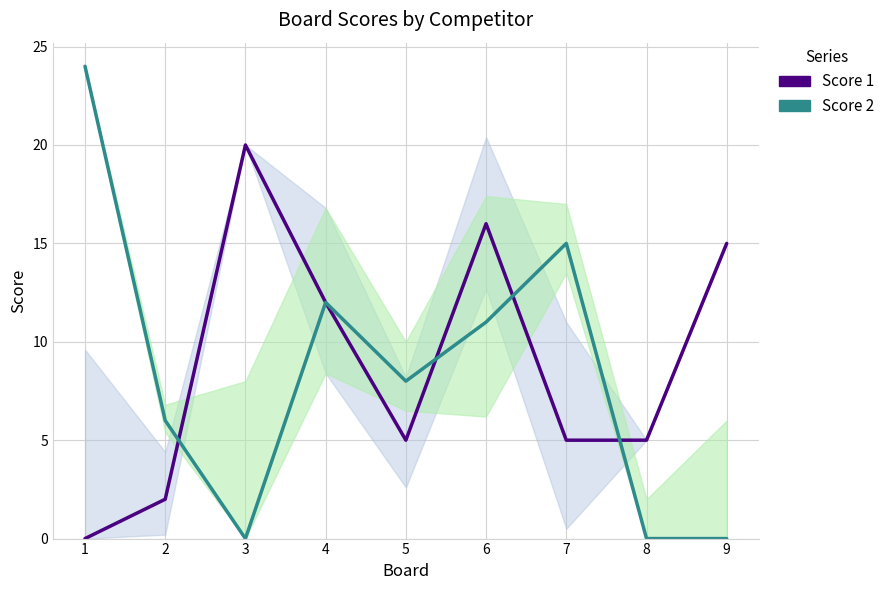

What are all the series names shown in the legend?

Score 1, Score 2